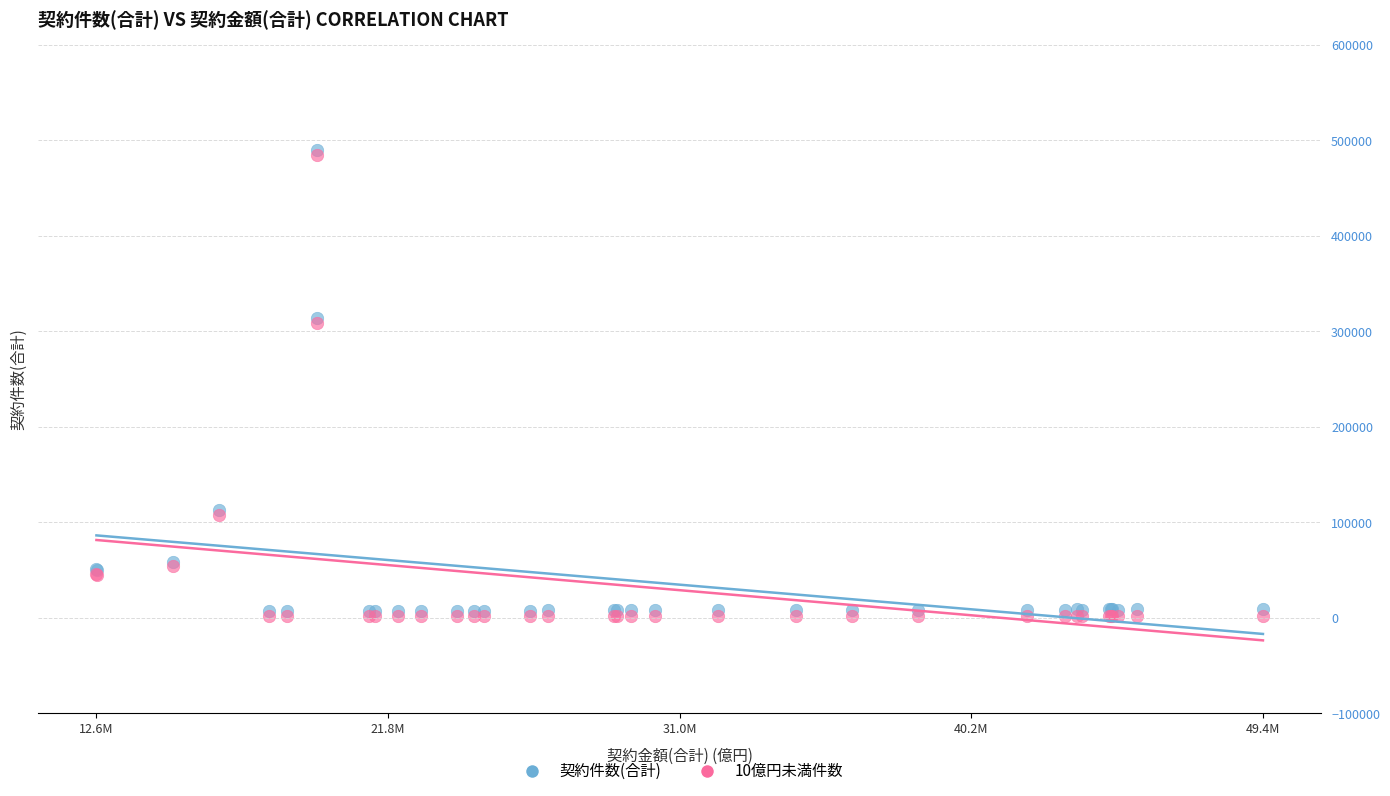

What are all the series names shown in the legend?

契約件数(合計), 10億円未満件数